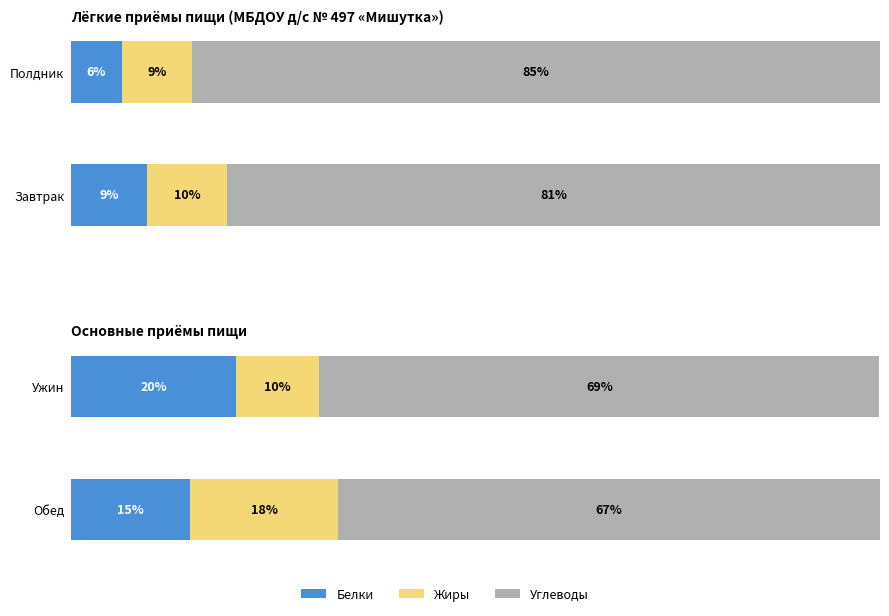

What is the maximum value for Белки?

20.4